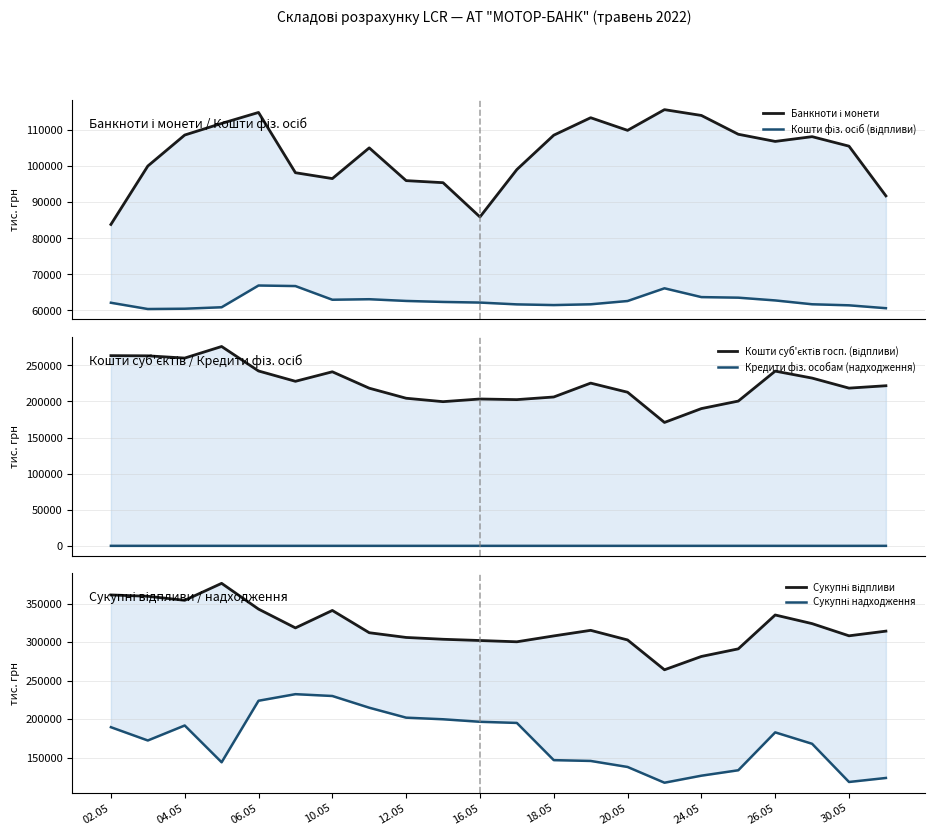

What is the difference between the maximum and minimum values in the Банкноти і монети series?

31842.8